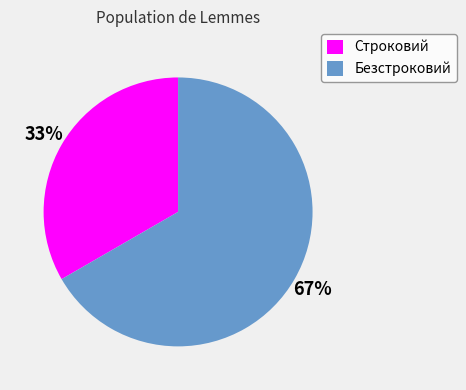

What percentage is the Строковий slice, to the nearest percent?

33%